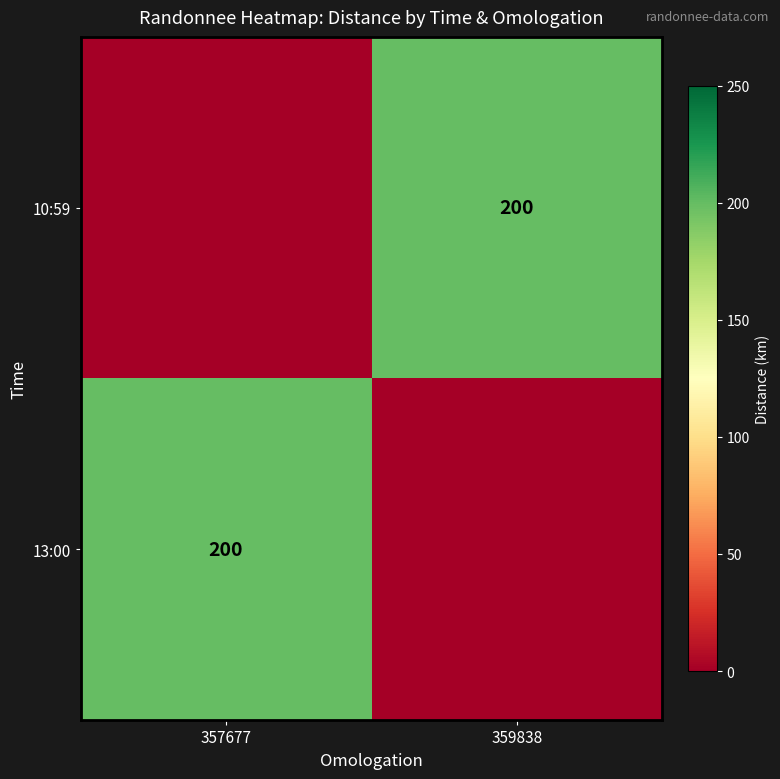

The value of 10:59 at 359838 is 273. True or false?

False